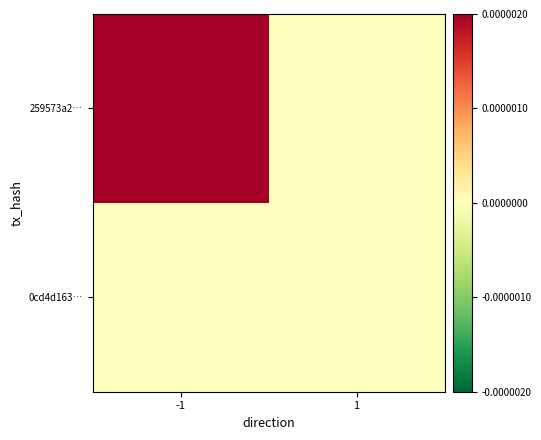

Which series has the largest total across all categories?

259573a2…